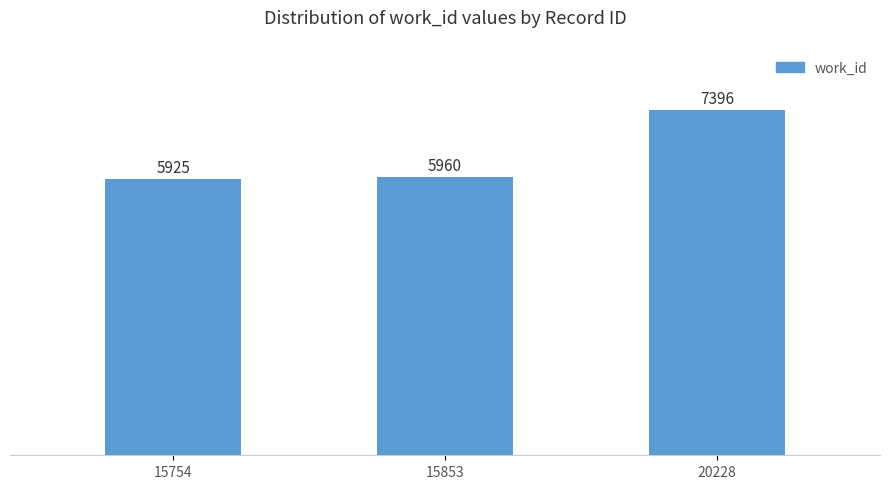

How many values are below 5960?

1